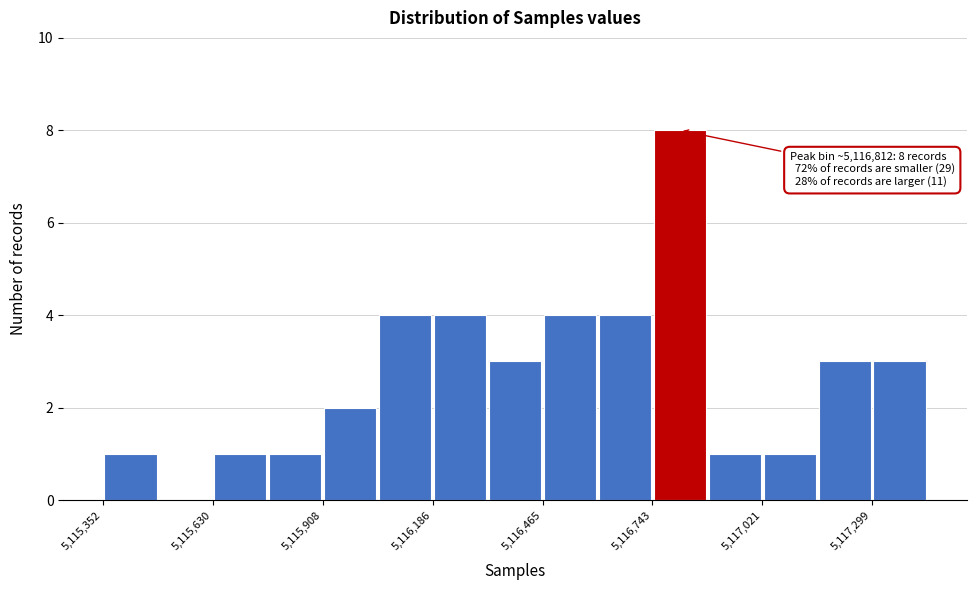

Around what value on the x-axis is the tallest bar? Give the approximate position of its centre, as read against the axis.

5116800